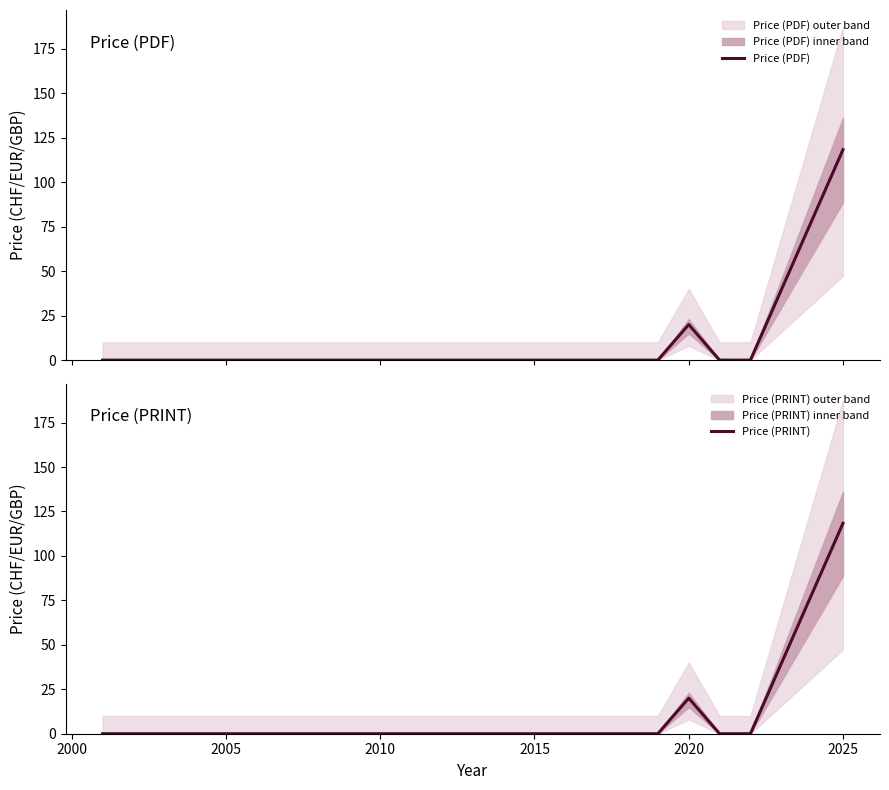

What is the sum of all Price (PRINT) values?

138.4